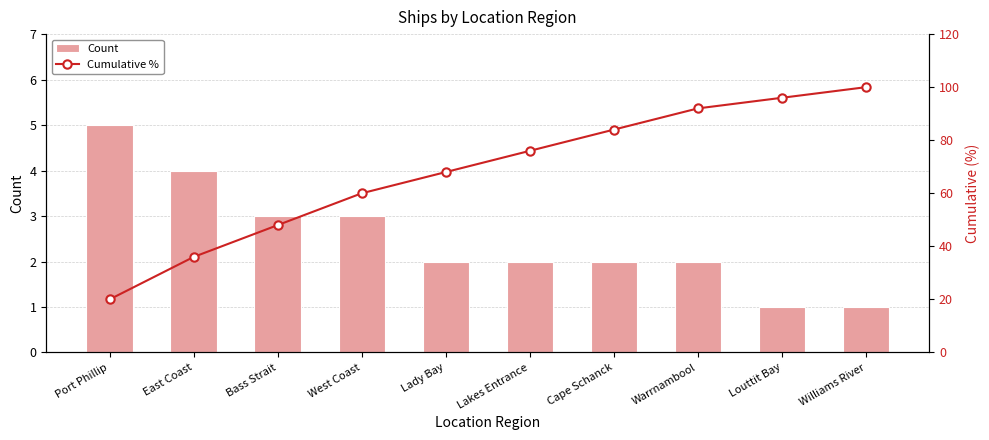

What are all the series names shown in the legend?

Count, Cumulative %